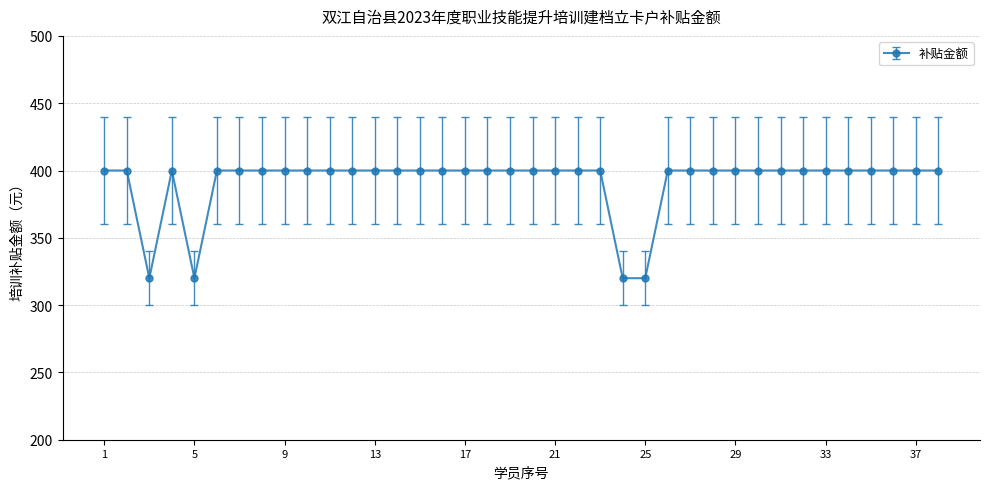

What is the minimum value shown in the chart?

320